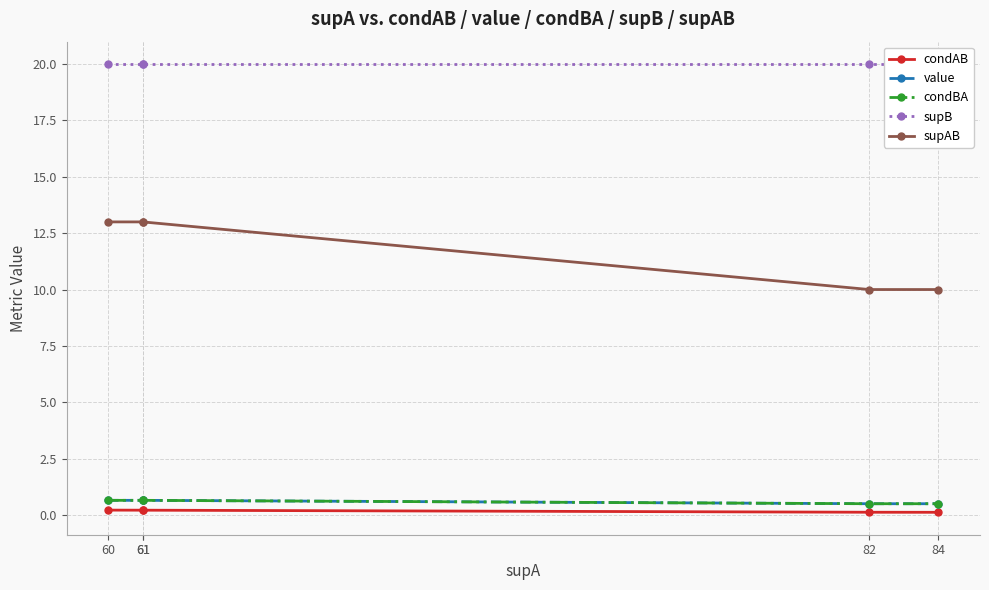

At which label is condBA closest to 0?

82